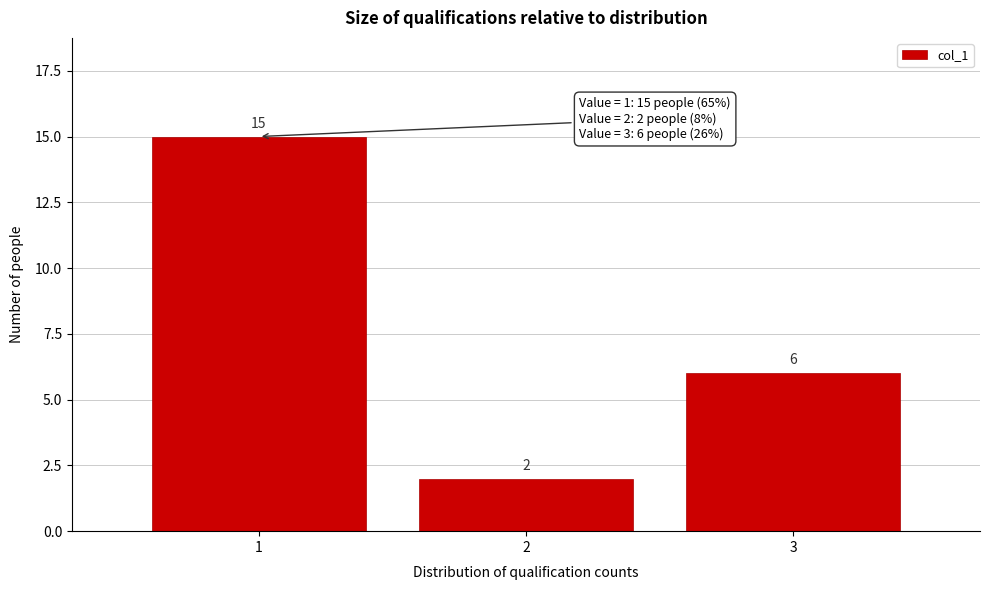

Reading left to right, extract all data points from this chart.

1=15	2=2	3=6